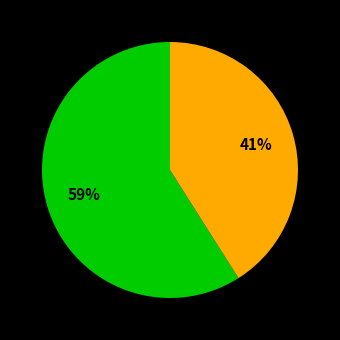

Is there any slice that represents more than half of the pie?

Yes